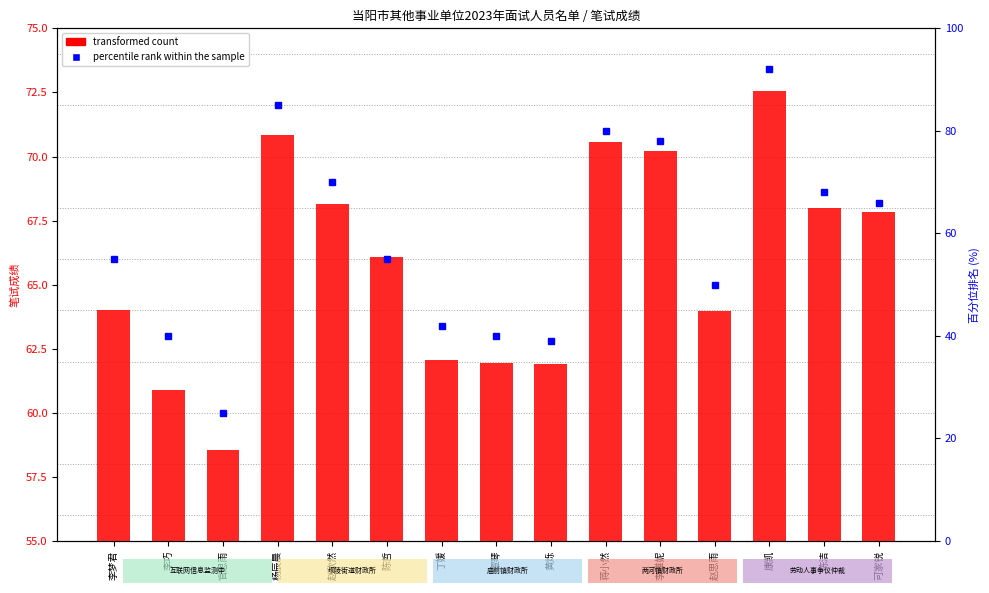

Is it true that the value at 李雅妮 is 22.6?

False